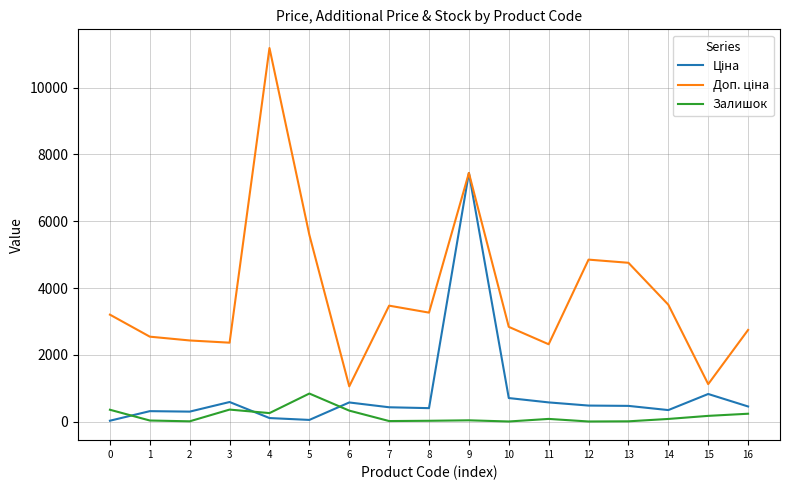

What is the difference between the maximum and minimum values in the Залишок series?

836.0